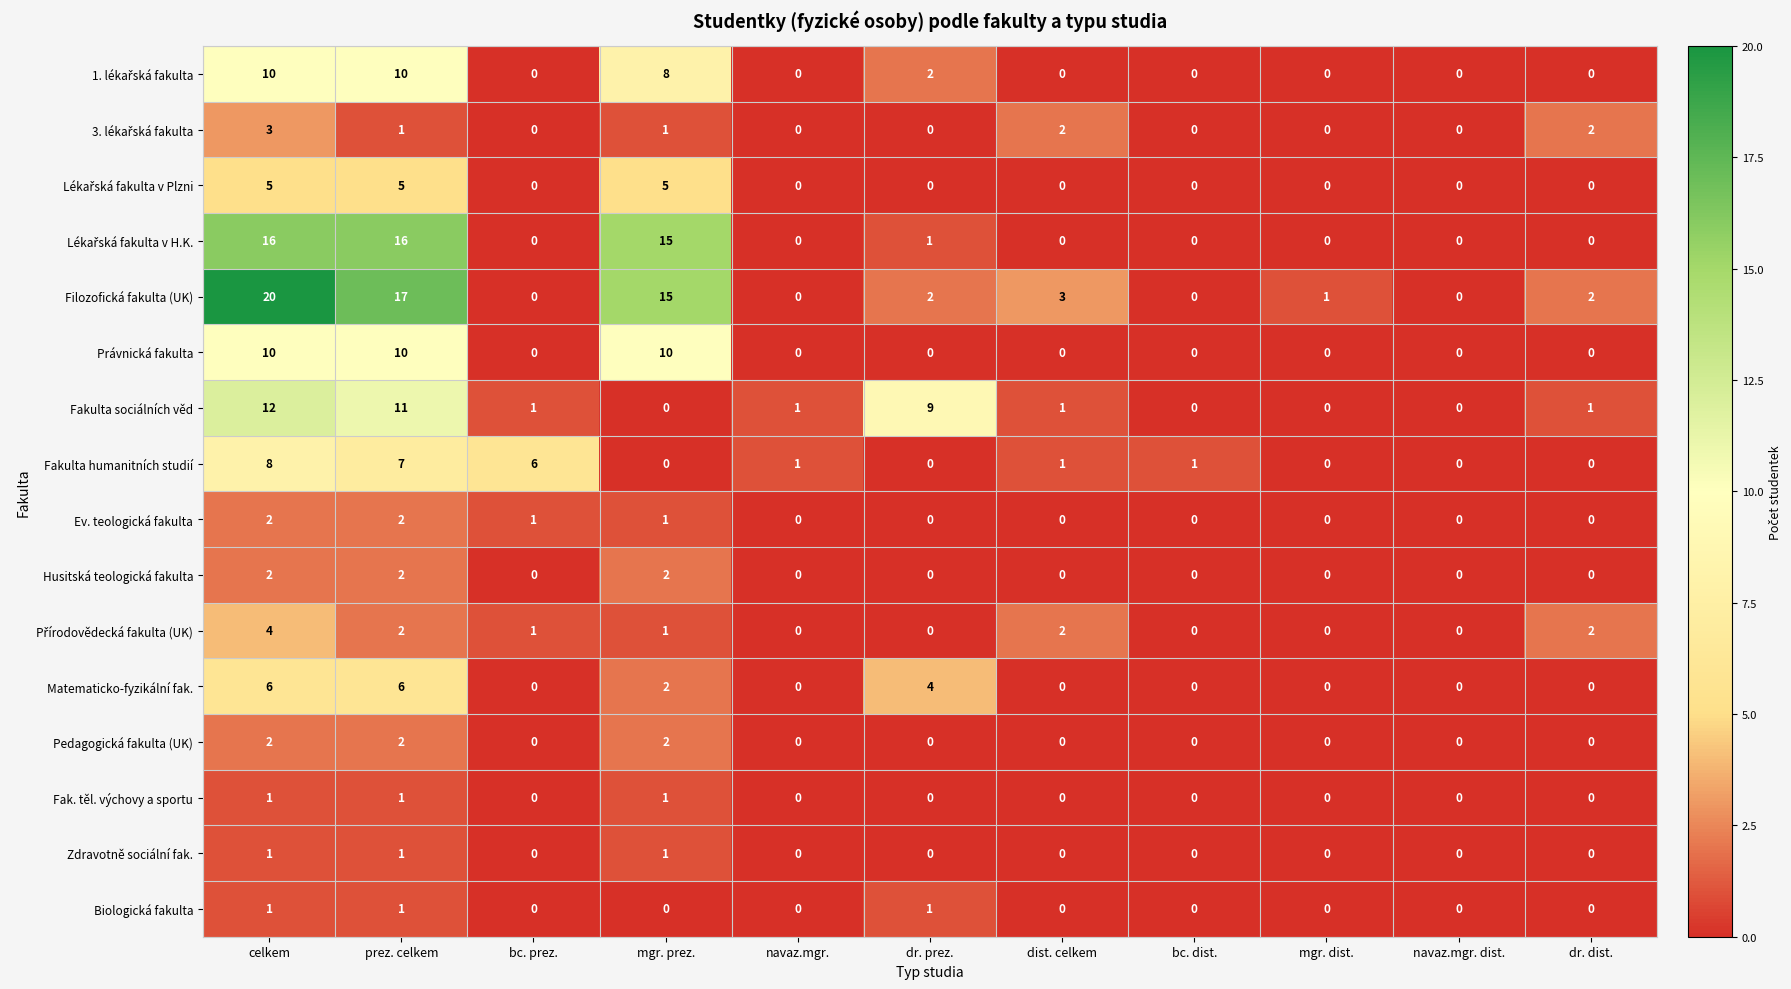

The value of Filozofická fakulta (UK) at mgr. prez. is 5. True or false?

False